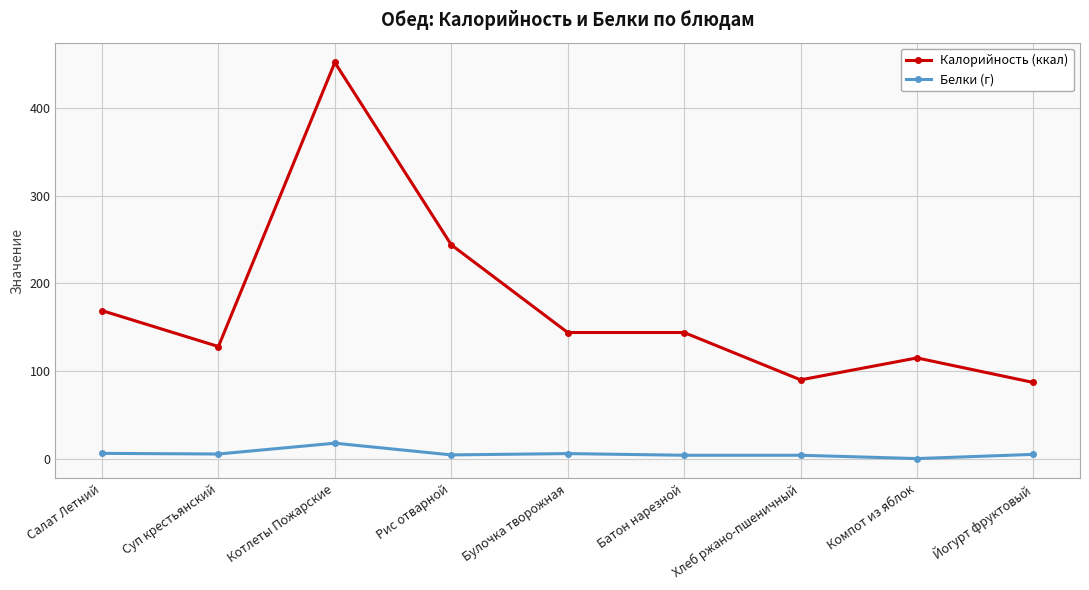

True or false: Калорийность (ккал) and Белки (г) intersect in this chart.

False